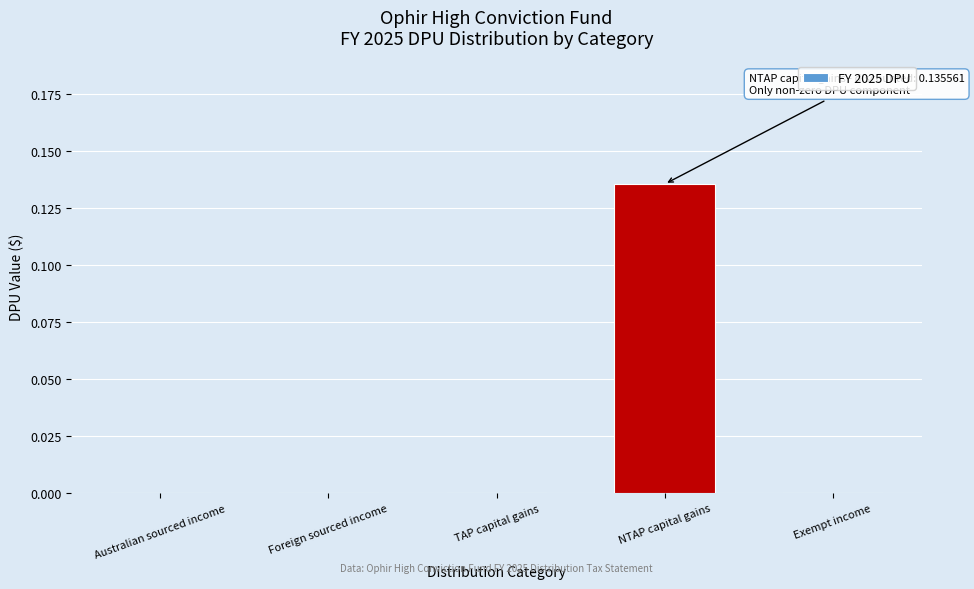

Which category has the highest value across all series?

NTAP capital gains